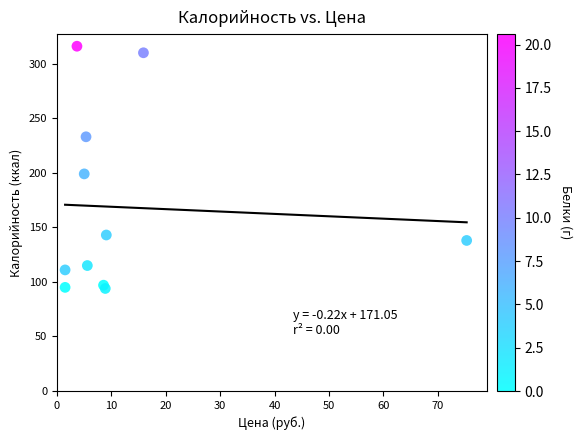

What Y value in the scatter plot is closest to 205?

199